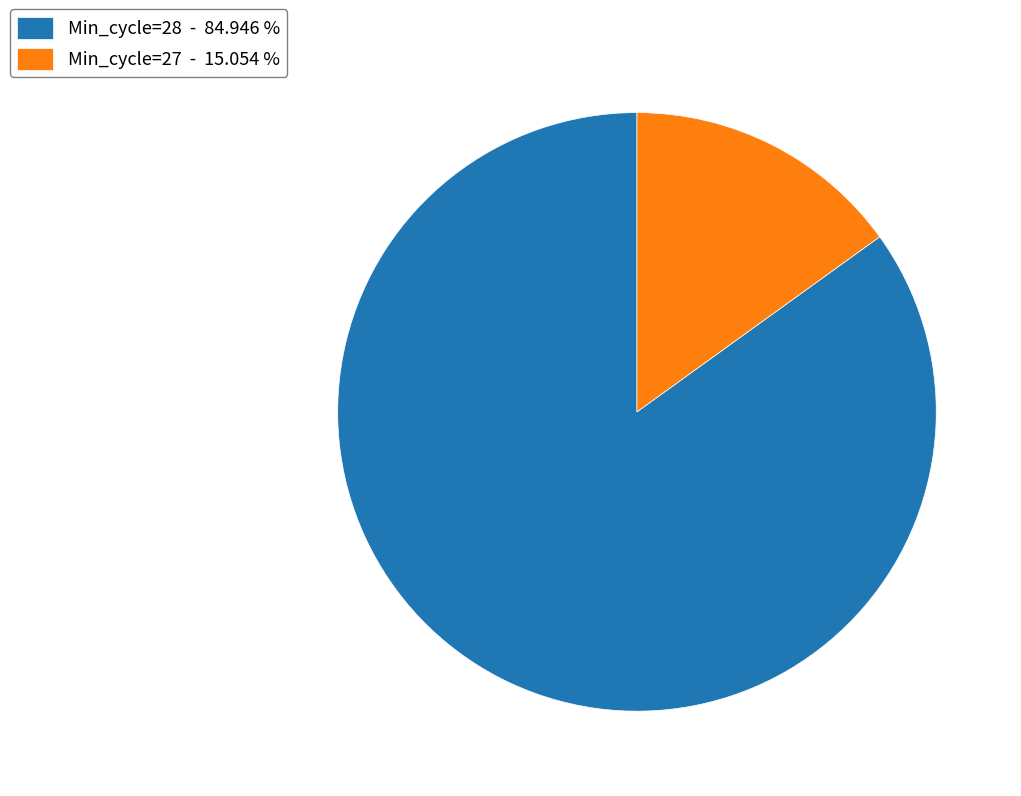

Rank the categories by value from lowest to highest.

Min_cycle=27 - 15.054 %, Min_cycle=28 - 84.946 %